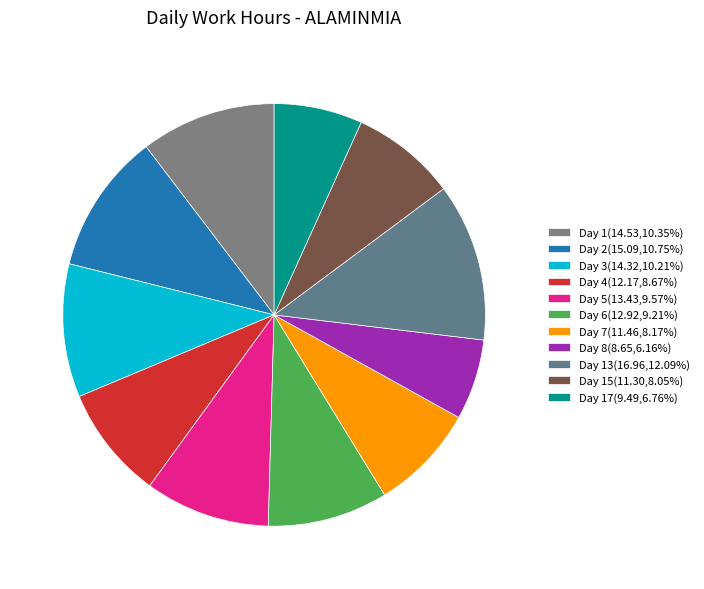

How many segments does this pie chart have?

11